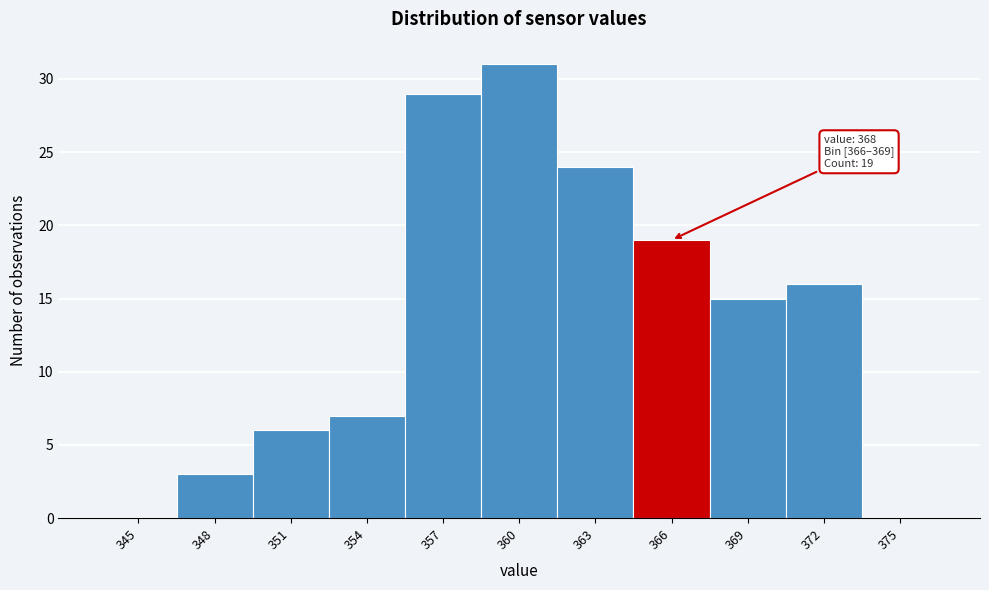

Reading left to right, list all the values displayed in this chart.

345=0	348=3	351=6	354=7	357=29	360=31	363=24	366=19	369=15	372=16	375=0